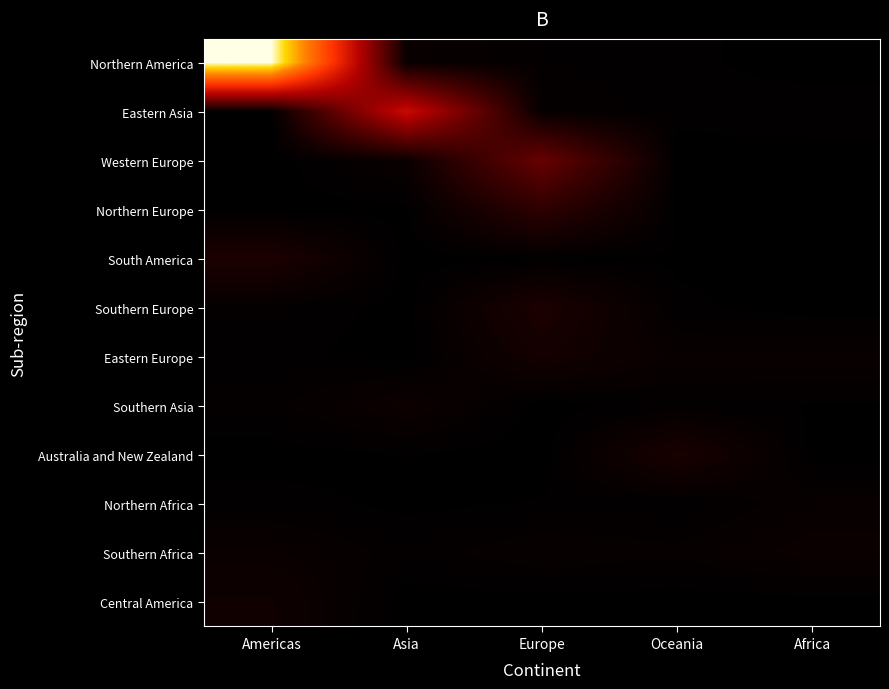

Reading left to right, what are all the values shown in this chart?

Northern America: Americas=1.0	Asia=0.0	Europe=0.0	Oceania=0.0	Africa=0.0
Eastern Asia: Americas=0.0	Asia=0.4	Europe=0.0	Oceania=0.0	Africa=0.0
Western Europe: Americas=0.0	Asia=0.0	Europe=0.2	Oceania=0.0	Africa=0.0
Northern Europe: Americas=0.0	Asia=0.0	Europe=0.1	Oceania=0.0	Africa=0.0
South America: Americas=0.1	Asia=0.0	Europe=0.0	Oceania=0.0	Africa=0.0
Southern Europe: Americas=0.0	Asia=0.0	Europe=0.1	Oceania=0.0	Africa=0.0
Eastern Europe: Americas=0.0	Asia=0.0	Europe=0.0	Oceania=0.0	Africa=0.0
Southern Asia: Americas=0.0	Asia=0.0	Europe=0.0	Oceania=0.0	Africa=0.0
Australia and New Zealand: Americas=0.0	Asia=0.0	Europe=0.0	Oceania=0.1	Africa=0.0
Northern Africa: Americas=0.0	Asia=0.0	Europe=0.0	Oceania=0.0	Africa=0.0
Southern Africa: Americas=0.0	Asia=0.0	Europe=0.0	Oceania=0.0	Africa=0.0
Central America: Americas=0.0	Asia=0.0	Europe=0.0	Oceania=0.0	Africa=0.0